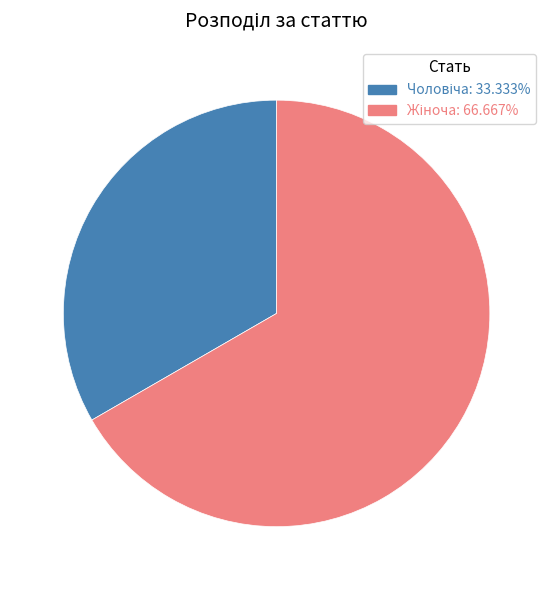

Count the number of slices in the pie.

2